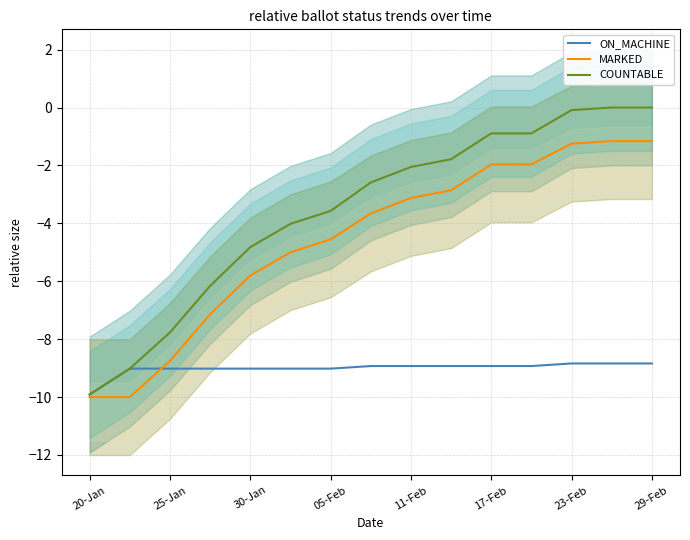

Which series has the largest total across all categories?

COUNTABLE